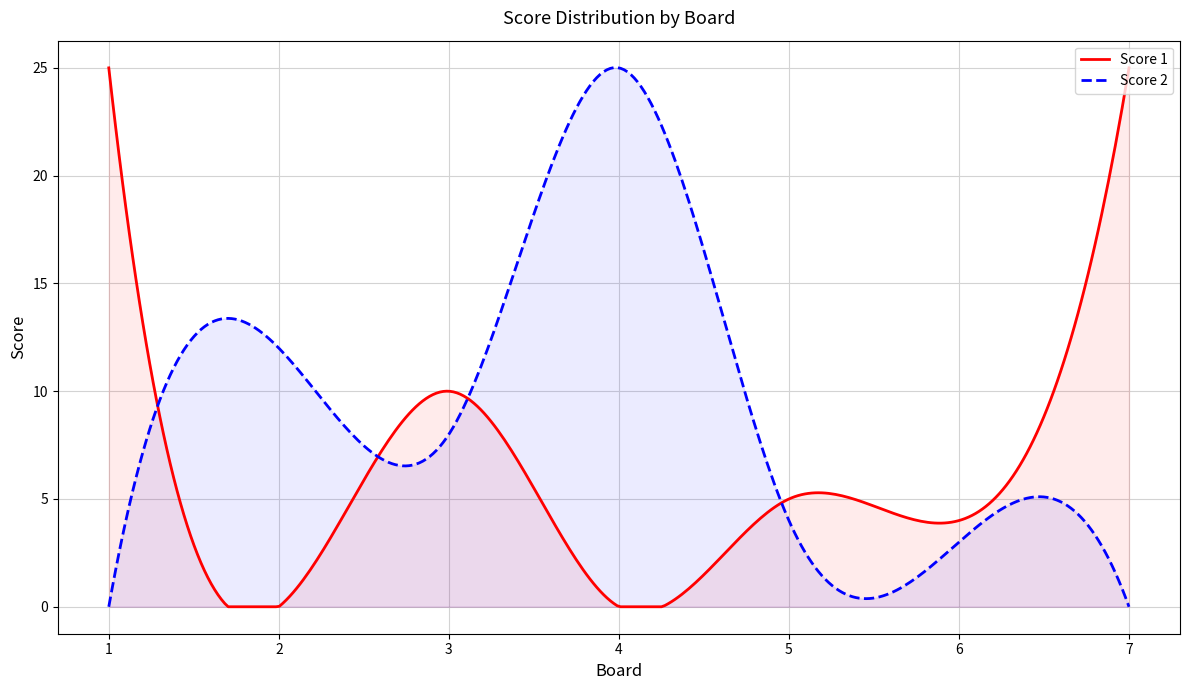

At how many categories does at least one series exceed 8?

5